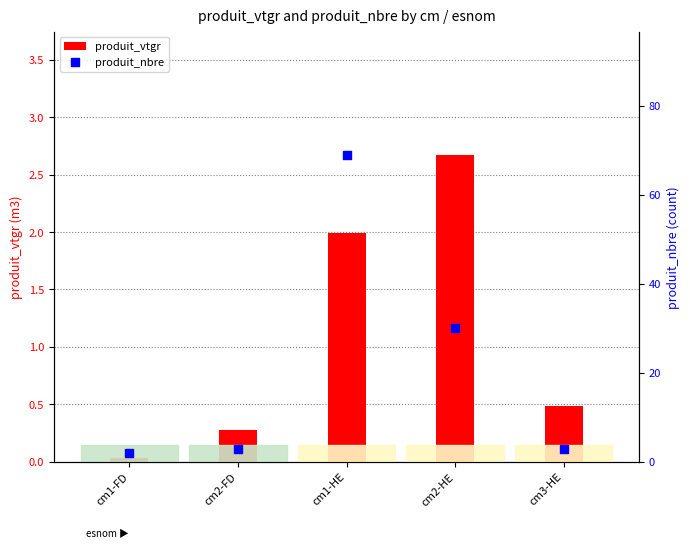

At which category is the sum across all series the highest?

cm1-HE